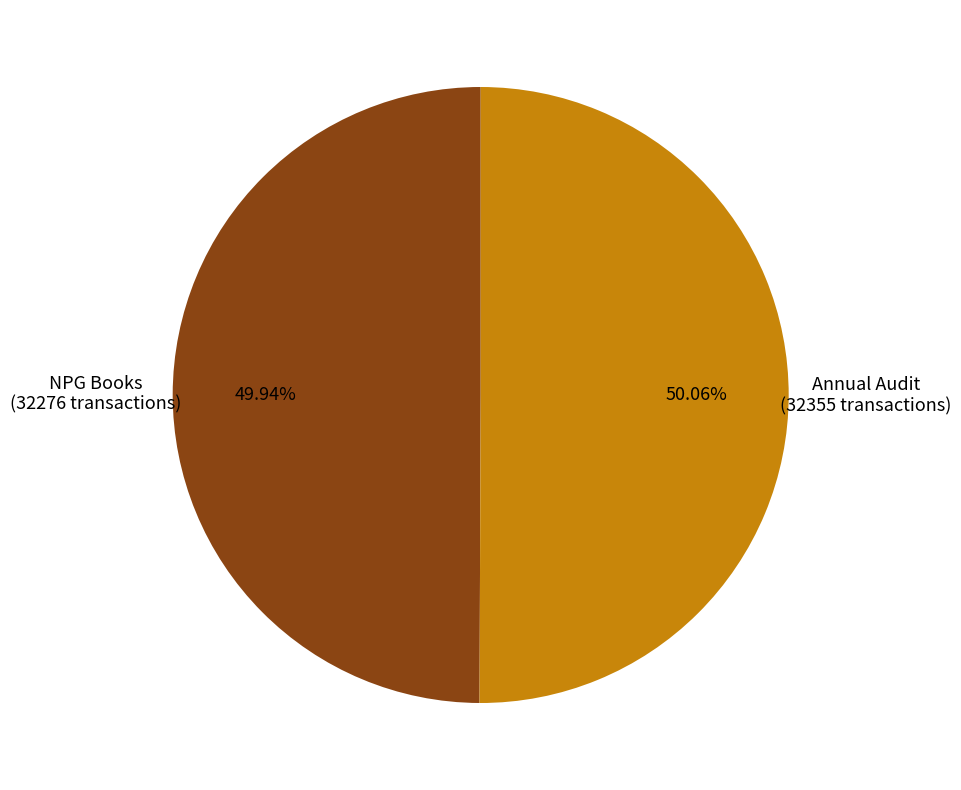

Is there any slice that represents more than half of the pie?

Yes